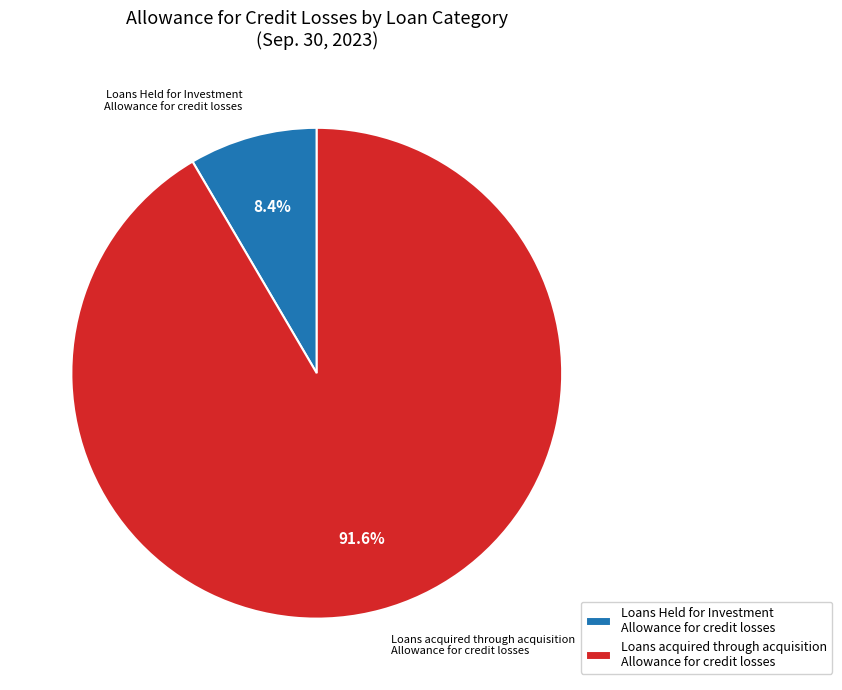

Rank the categories by value from lowest to highest.

Loans Held for Investment Allowance for credit losses, Loans acquired through acquisition Allowance for credit losses